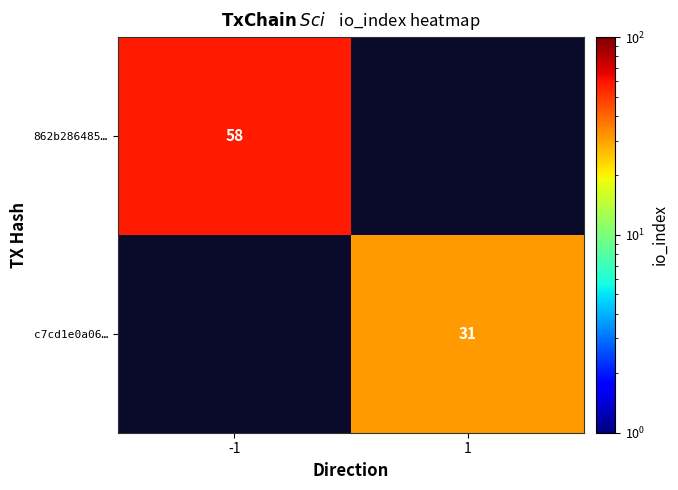

Is it true that c7cd1e0a06… equals 31 at 1?

True